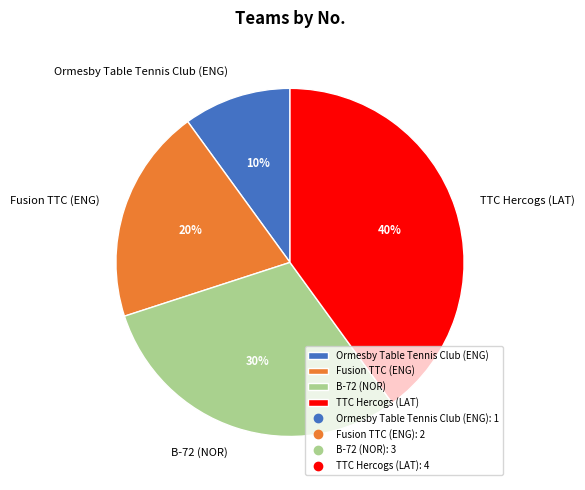

The Ormesby Table Tennis Club (ENG) slice represents 25% of the pie. True or false?

False